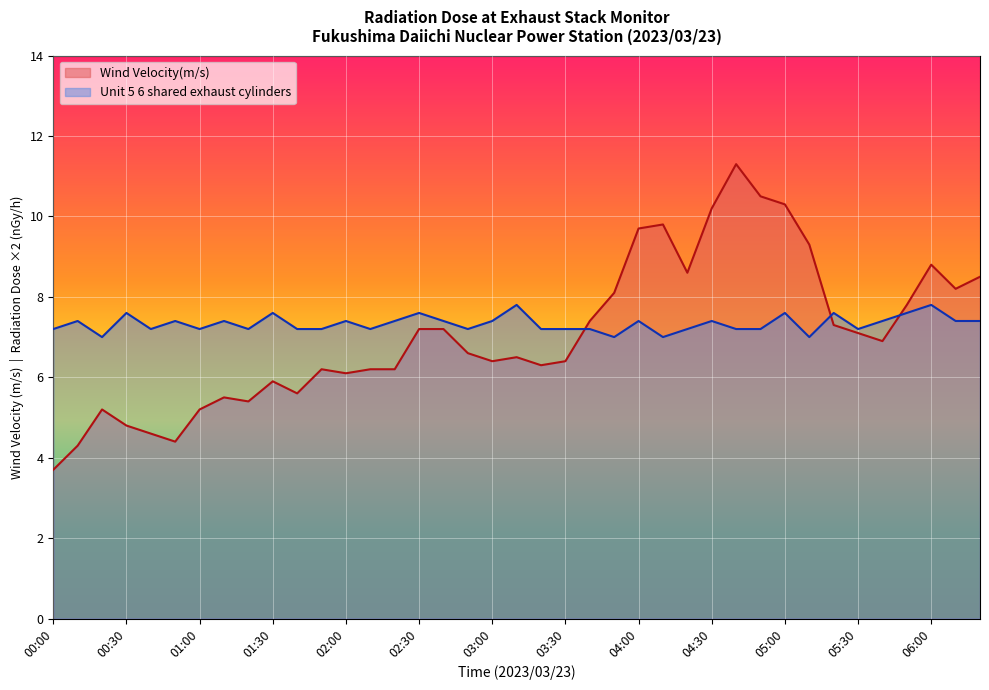

What is the label of the 21st point from the left?

03:20